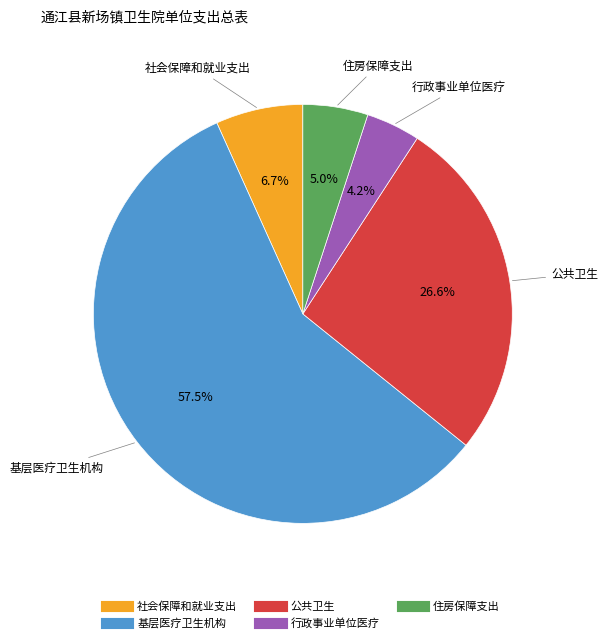

What is the ratio of the value at 社会保障和就业支出 to the value at 公共卫生?

0.3